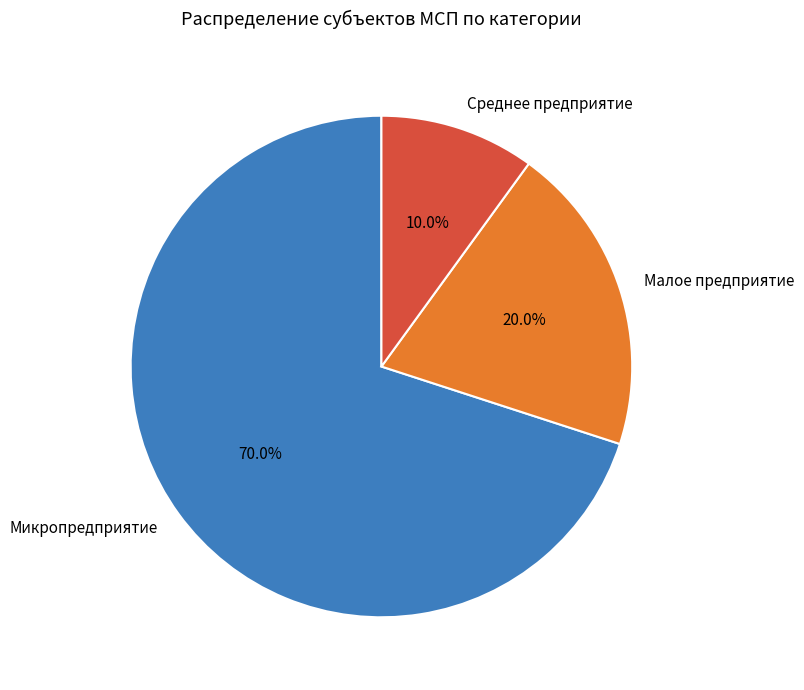

Which has a higher value, Микропредприятие or Малое предприятие?

Микропредприятие